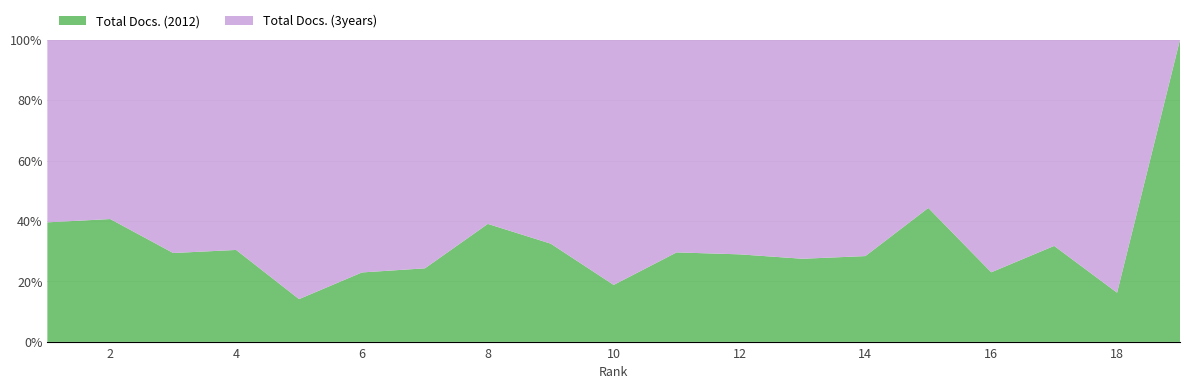

Reading left to right, extract all data points from this chart.

Total Docs. (2012): 127	200	165	353	16	134	139	41	196	204	69	175	137	46	43	111	108	7	4
Total Docs. (3years): 194	292	396	807	97	449	432	64	407	878	164	429	361	116	54	371	232	36	0